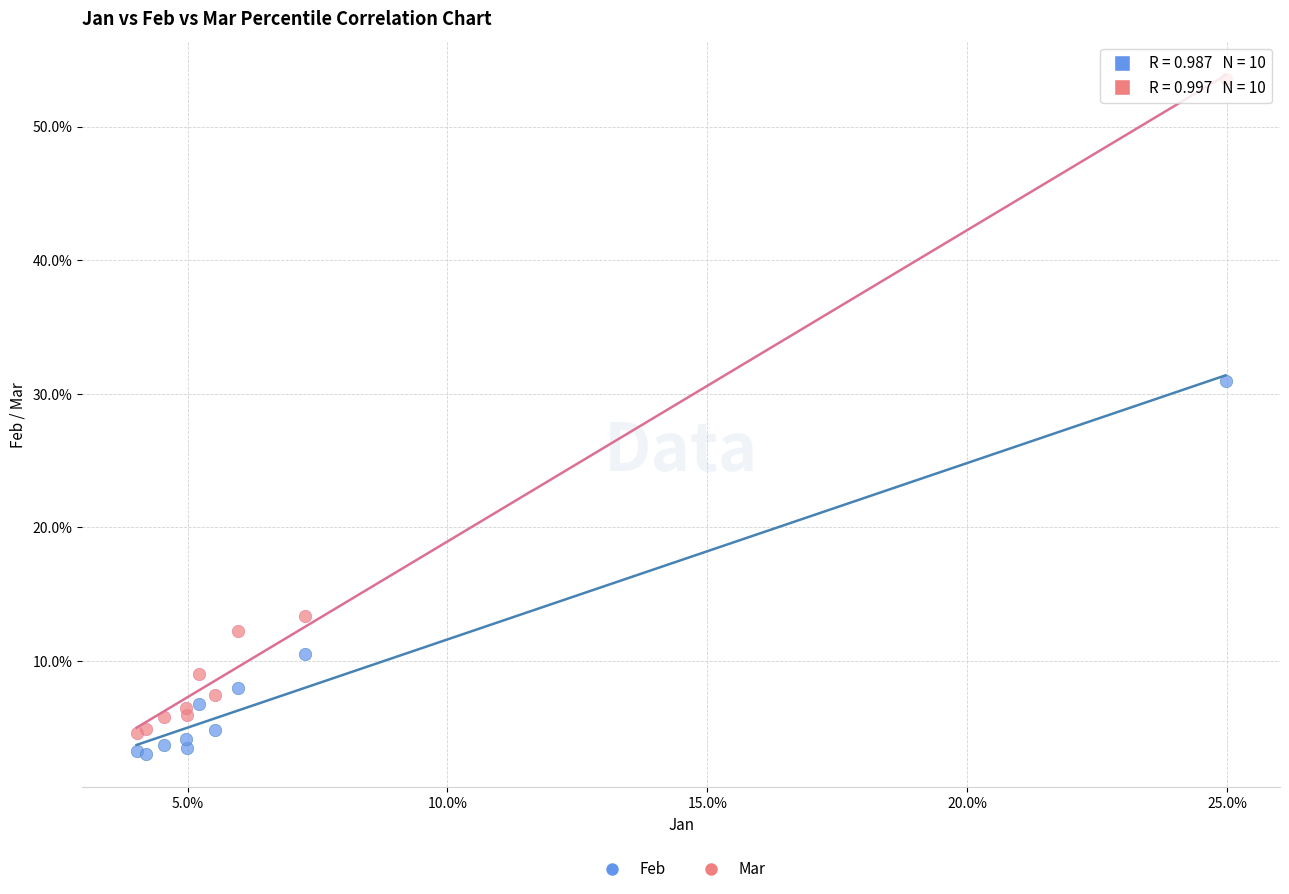

Which series reaches the minimum Y coordinate?

Feb